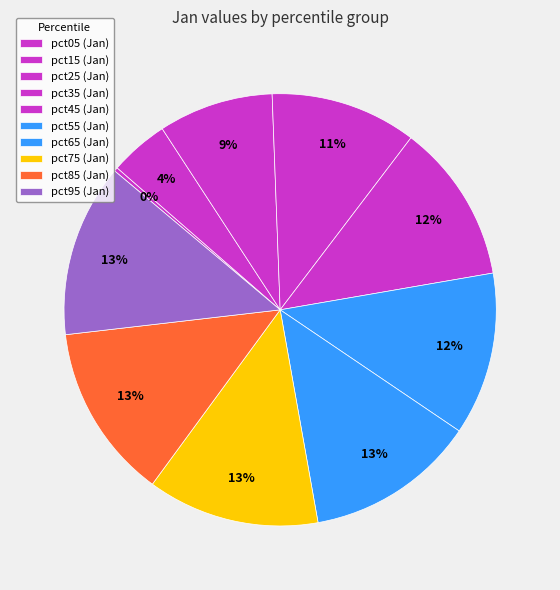

Count the number of slices in the pie.

10